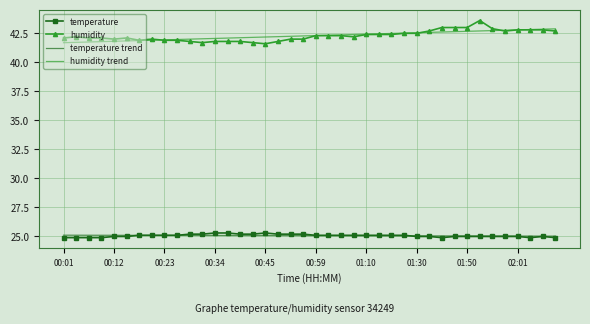

True or false: humidity and temperature trend intersect in this chart.

False